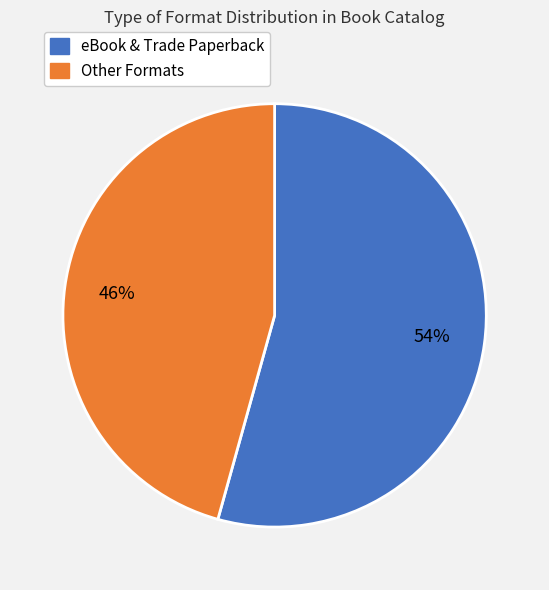

To the nearest percent, what is the average slice percentage?

50%